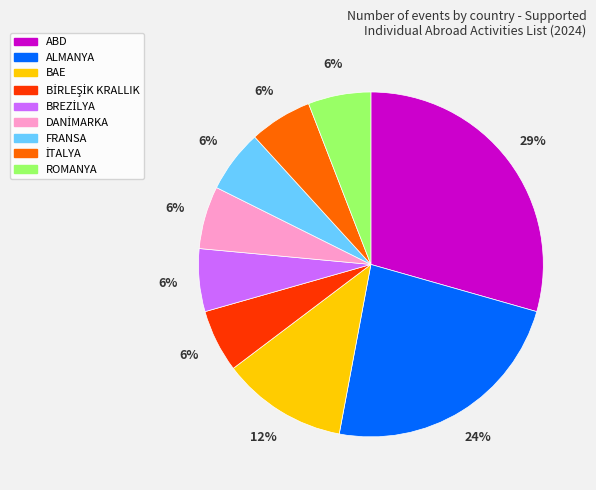

Does any single category account for the majority?

No